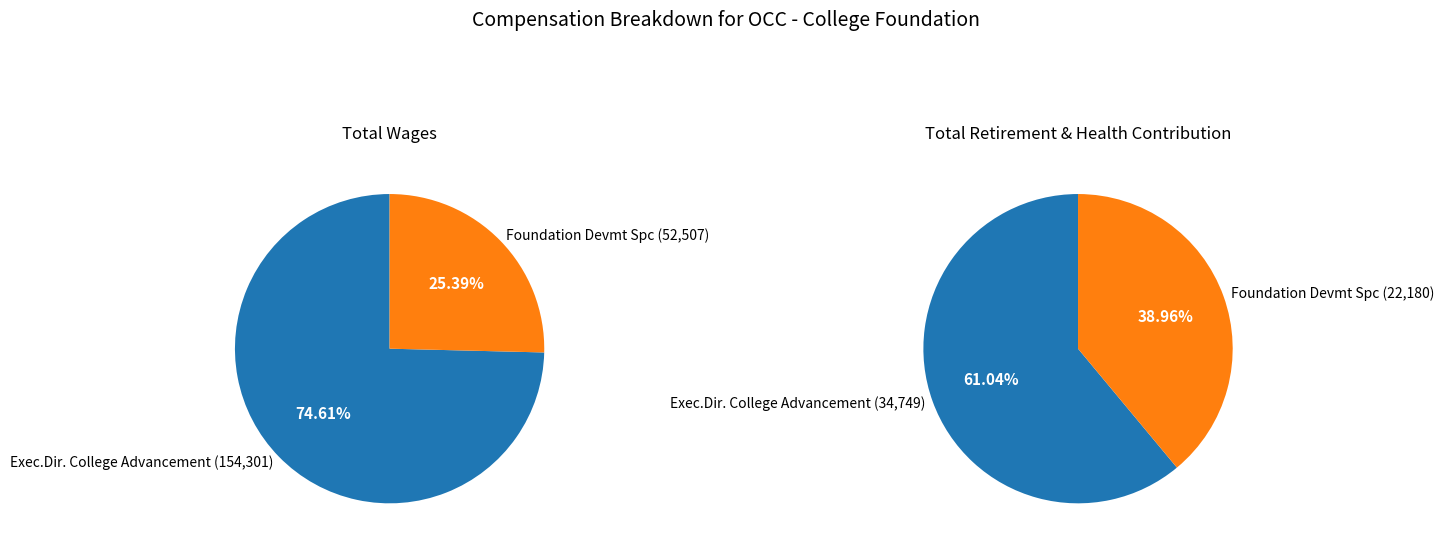

What portion of the pie excludes Exec.Dir. College Advancement?

25.4%